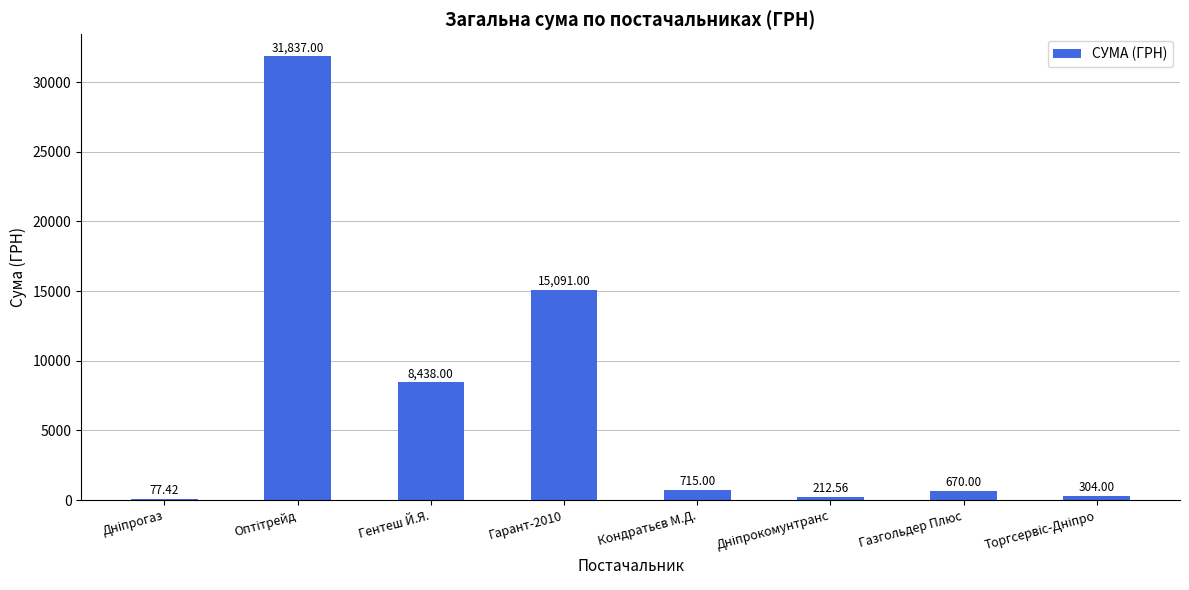

What is the greatest value displayed?

31837.0